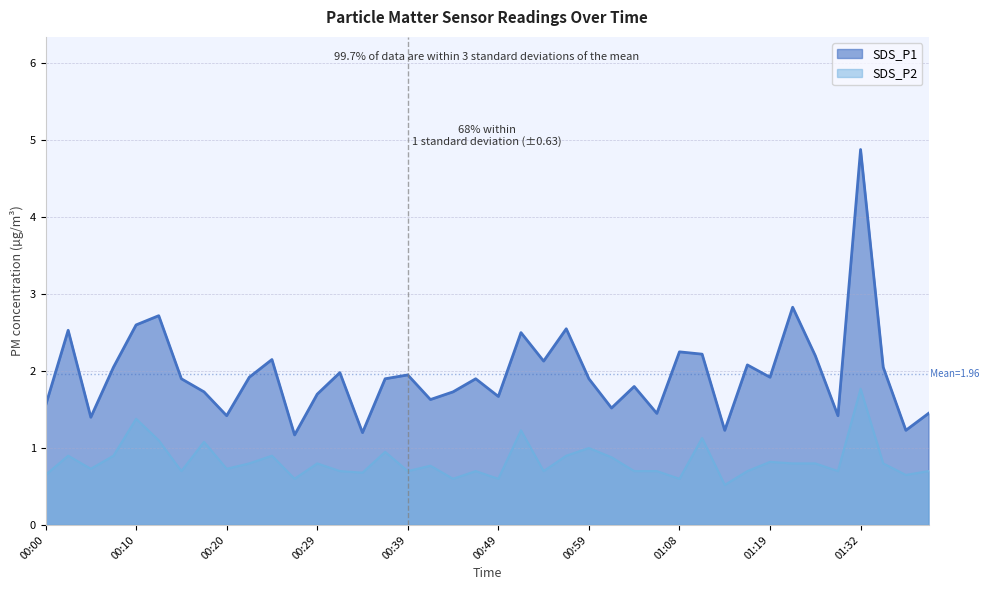

What position from the right is 01:26?

6